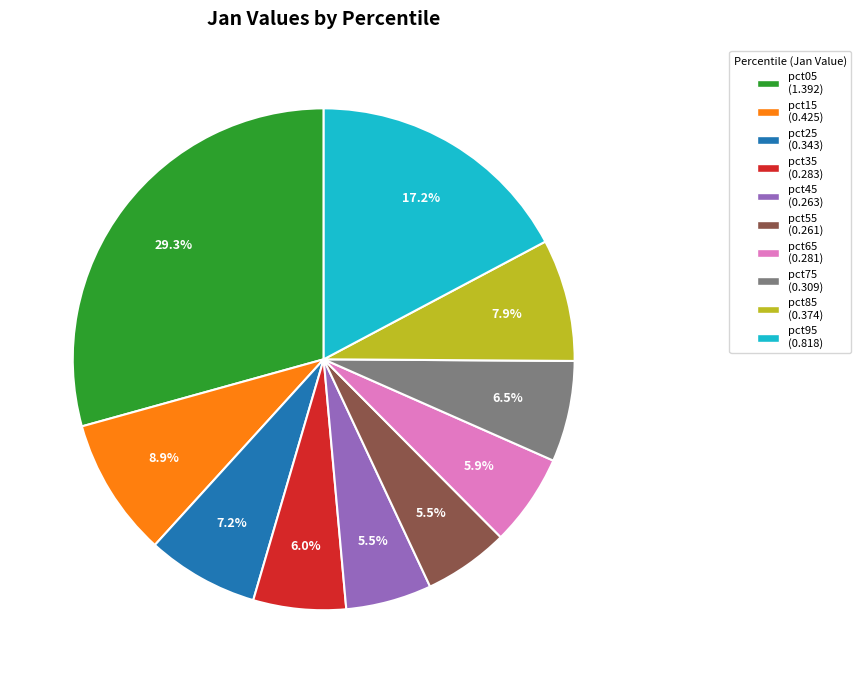

To the nearest percent, what is the combined percentage of pct45 and pct15?

14%